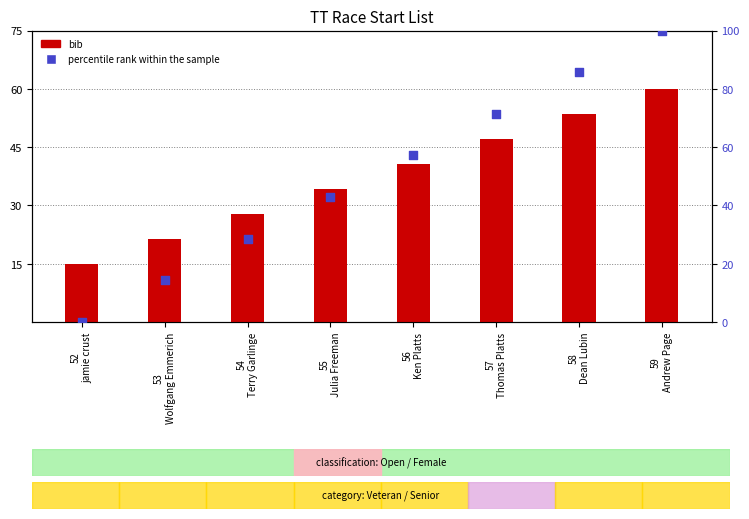

Is the value of percentile rank within the sample at 56
Ken Platts greater than the value of bib at 58
Dean Lubin?

Yes